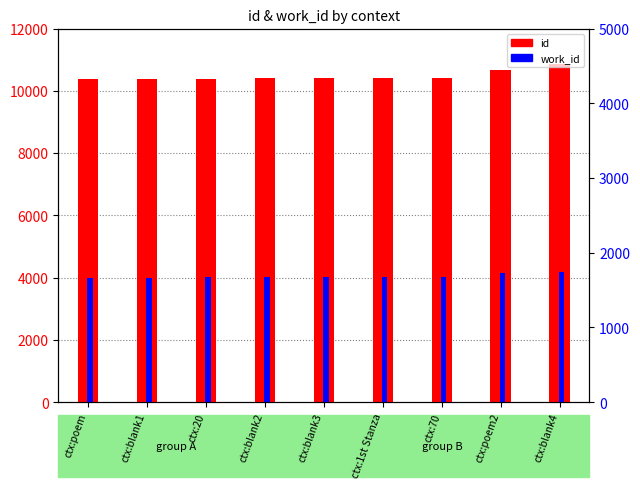

Reading right to left, what are all the values shown in this chart?

id: 10866	10669	10406	10405	10404	10402	10395	10380	10378
work_id: 4192	4148	4010	4019	4017	4017	4010	3999	3997